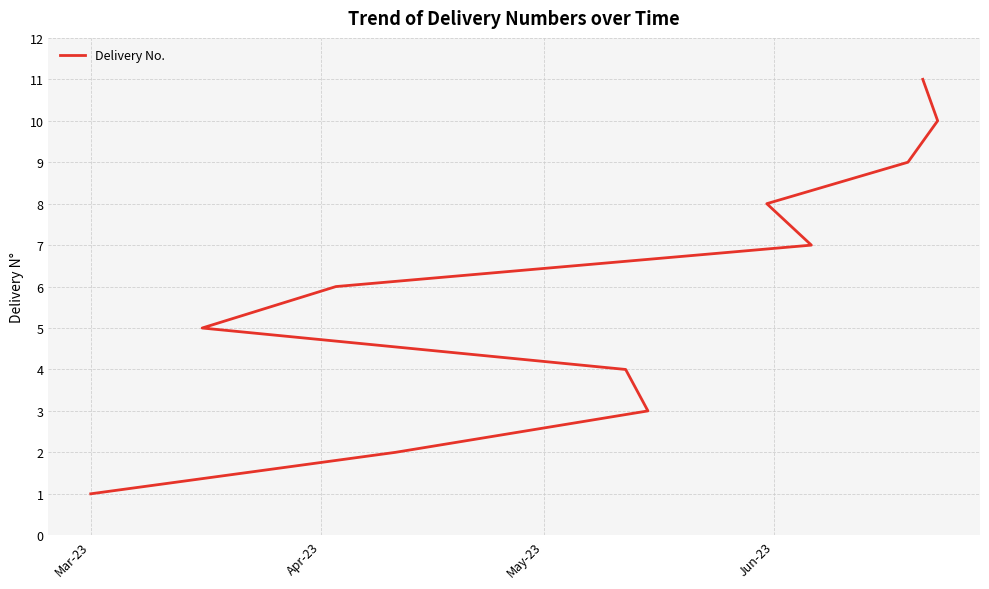

What is the minimum value shown in the chart?

1